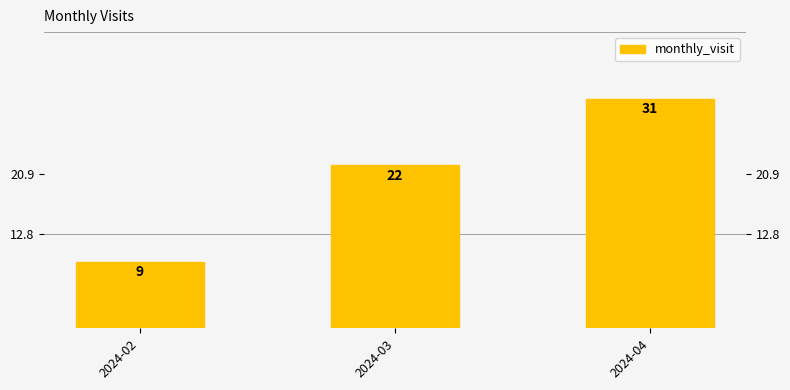

Between 2024-02 and 2024-04, which is larger?

2024-04